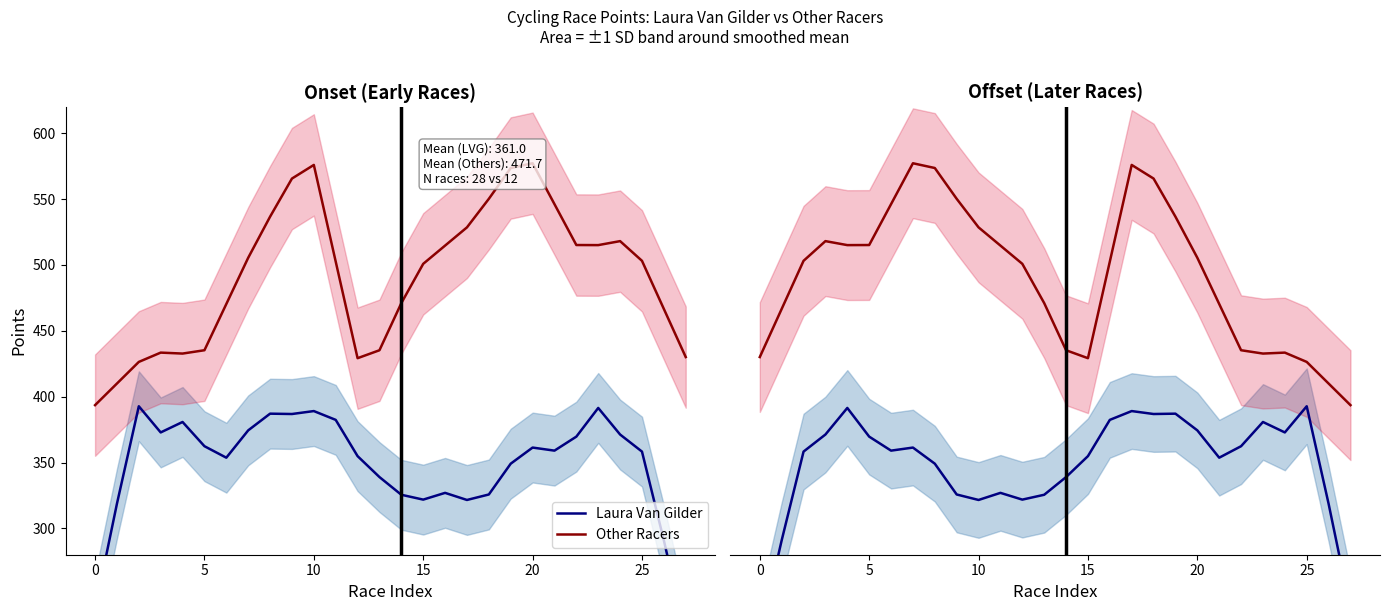

The Other Racers series shows 429.2 at 15. True or false?

True